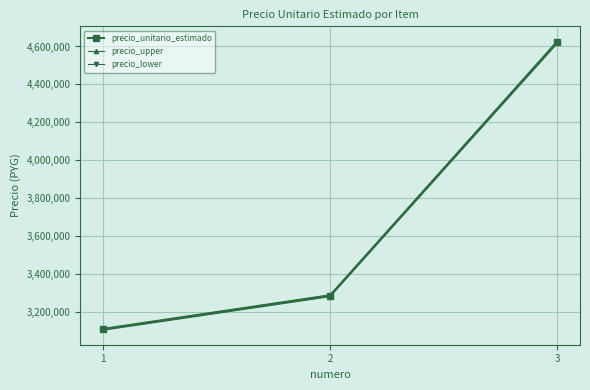

List the labels in order of precio_unitario_estimado value, largest first.

3, 2, 1